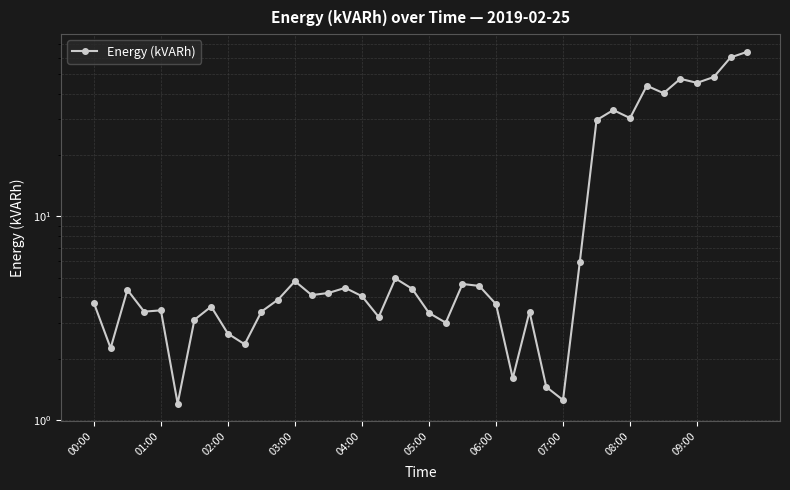

How many lines are shown in the chart?

1